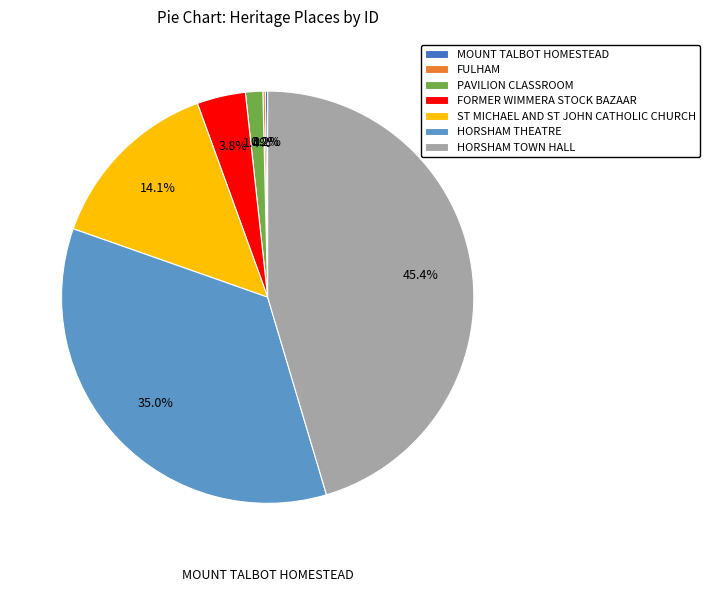

What is the largest slice in the pie chart?

HORSHAM TOWN HALL